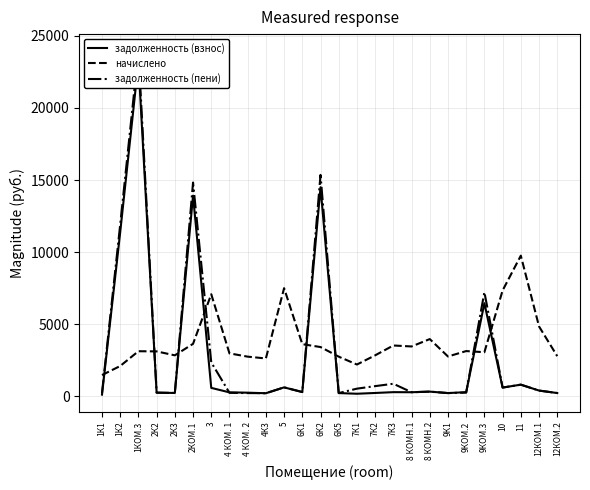

Is it true that начислено equals 815.2 at 4 КОМ. 1?

False